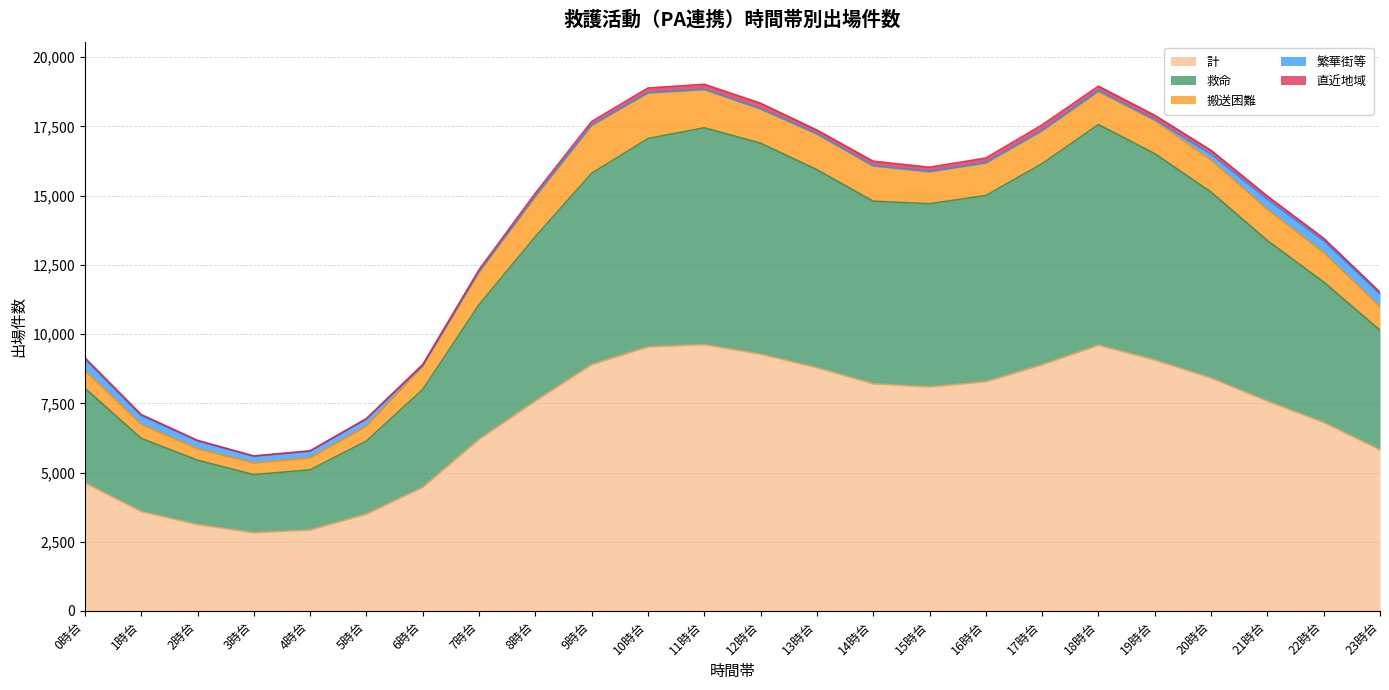

Is it true that 救命 equals 3505 at 1時台?

False